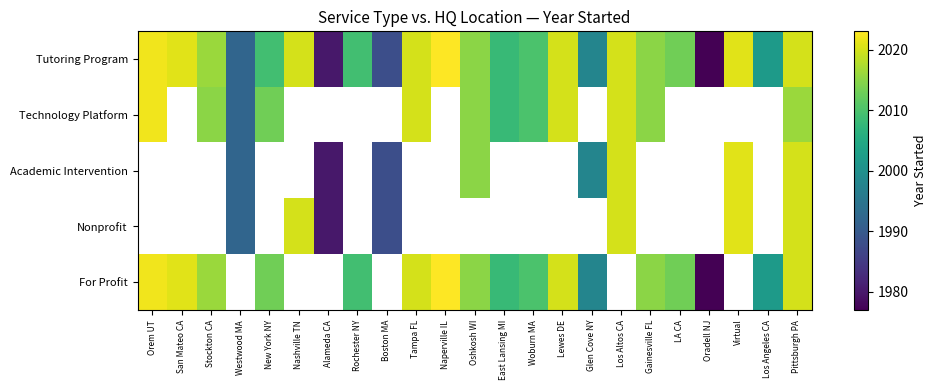

Which category has the lowest value across all series?

Oradell NJ